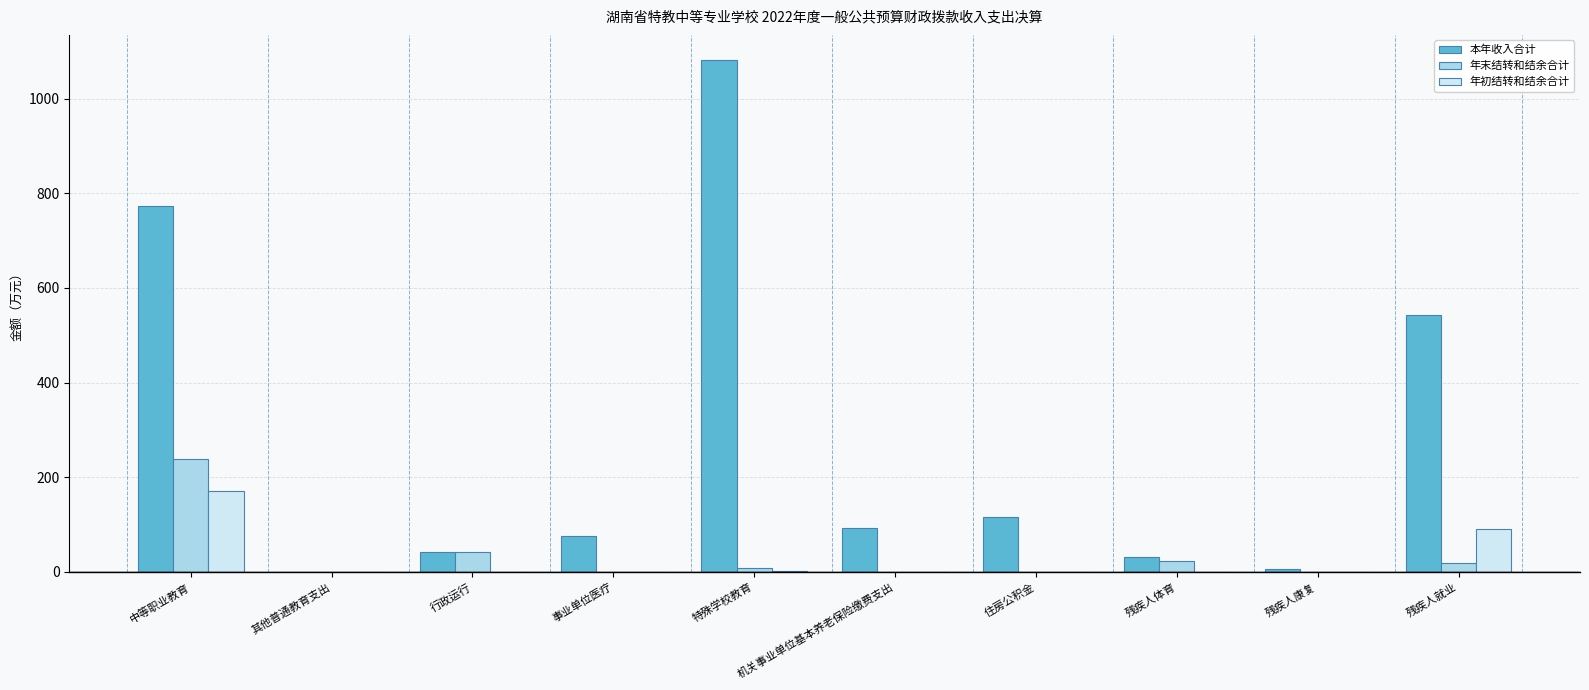

Are the bars grouped side by side (vs. stacked)?

Yes